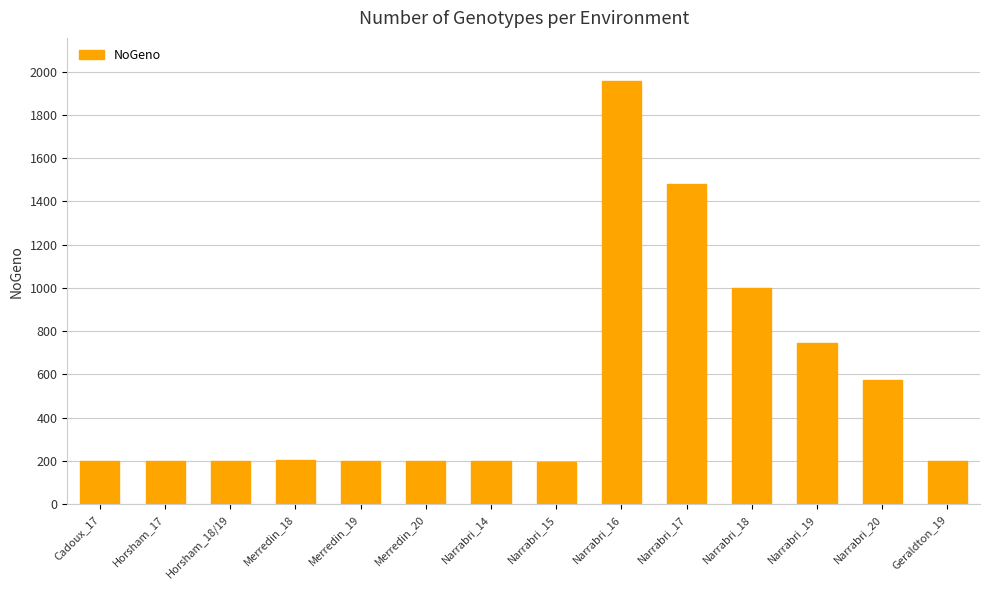

Are the bars grouped side by side (vs. stacked)?

No